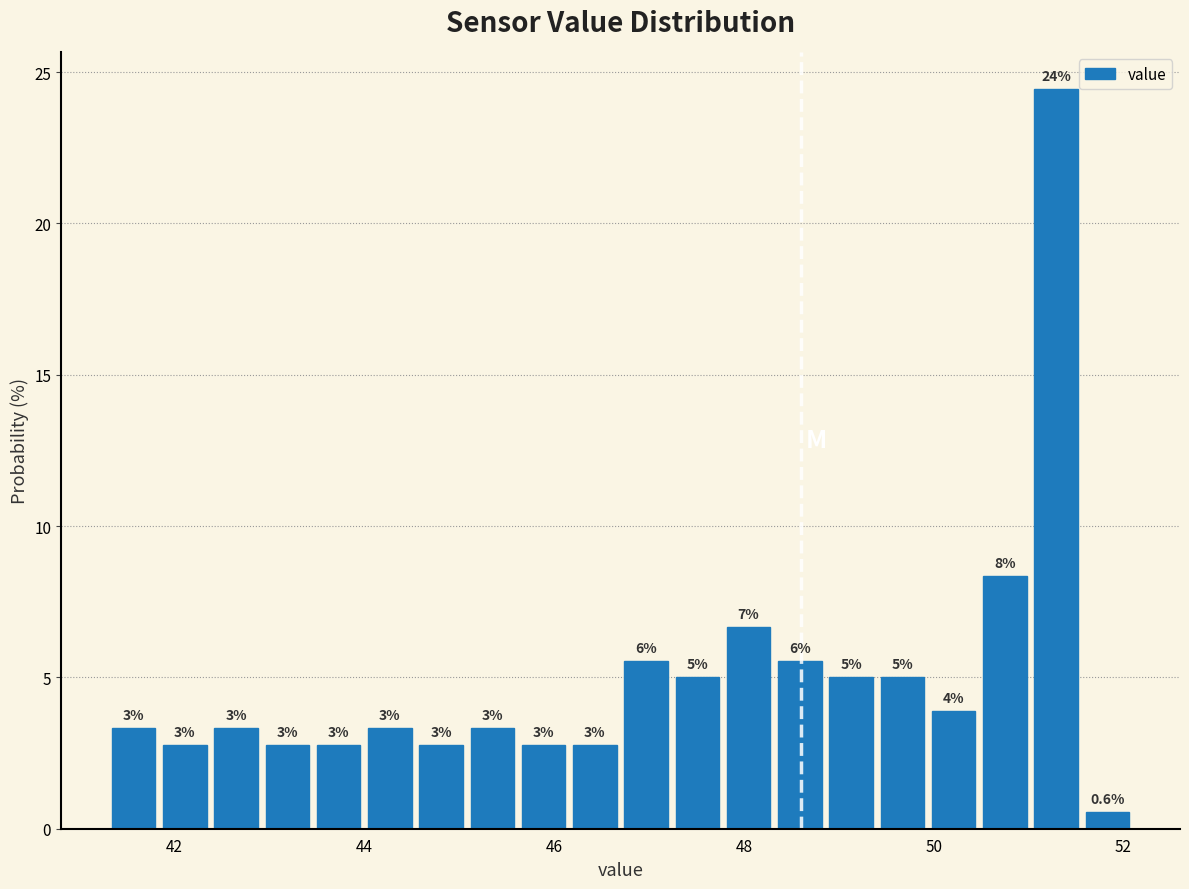

Around what value on the x-axis is the tallest bar? Give the approximate position of its centre, as read against the axis.

51.2